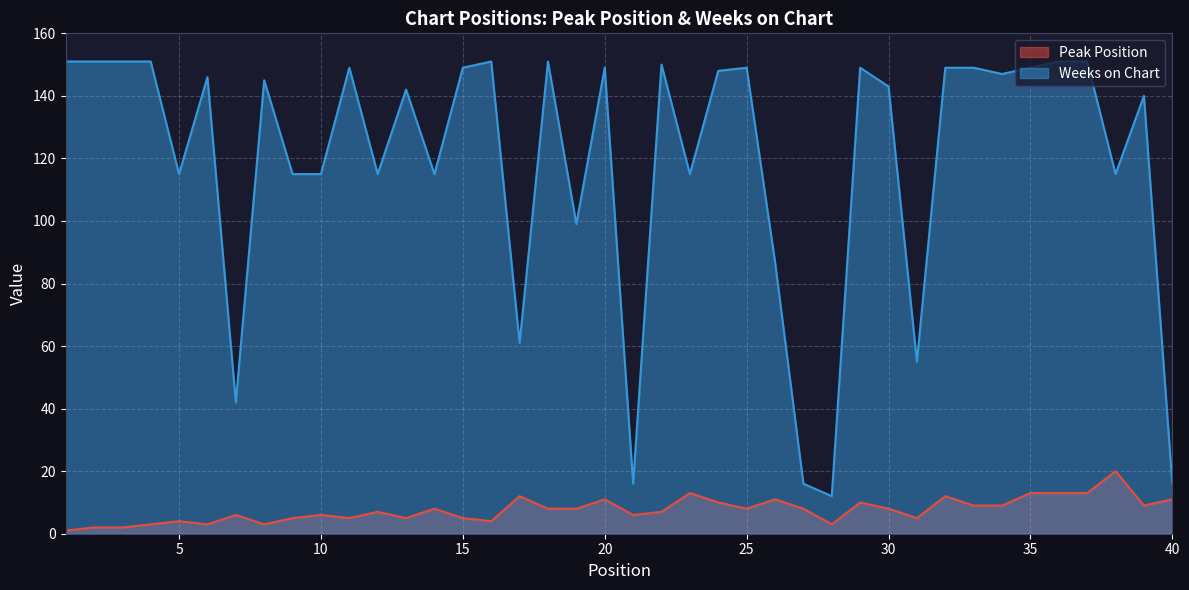

Which label corresponds to the largest value in the chart?

1